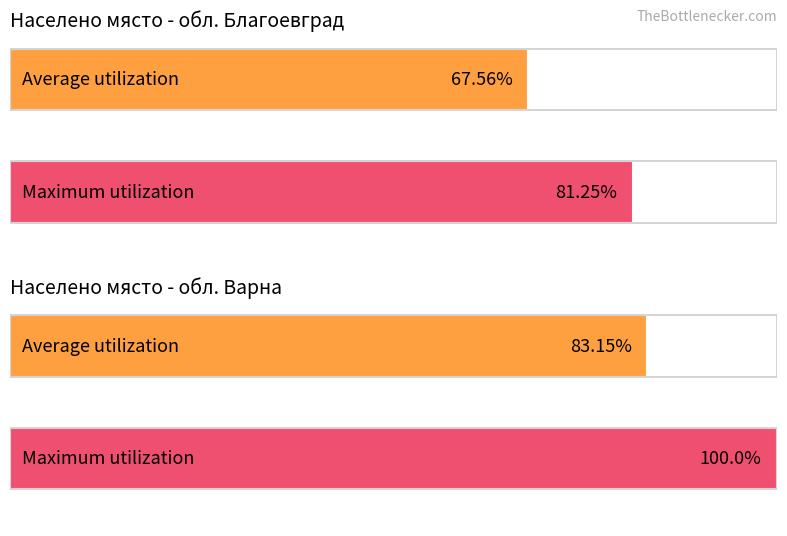

What is the approximate value of Average utilization at обл. Варна?

83.2